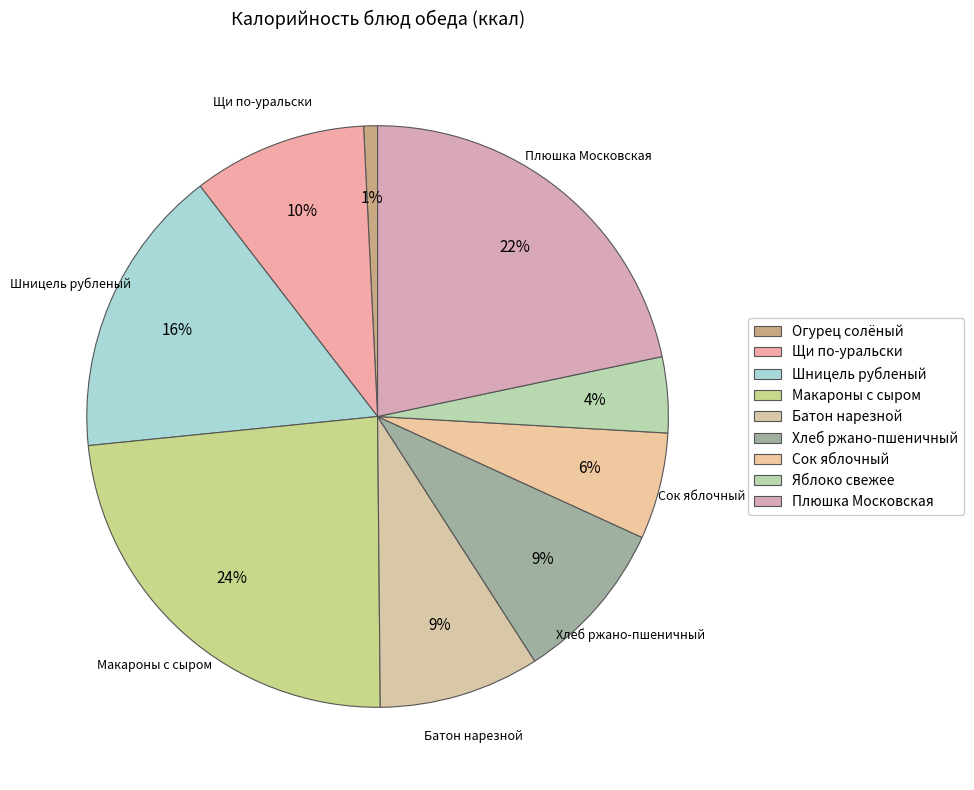

Which slice is the smallest?

Огурец солёный